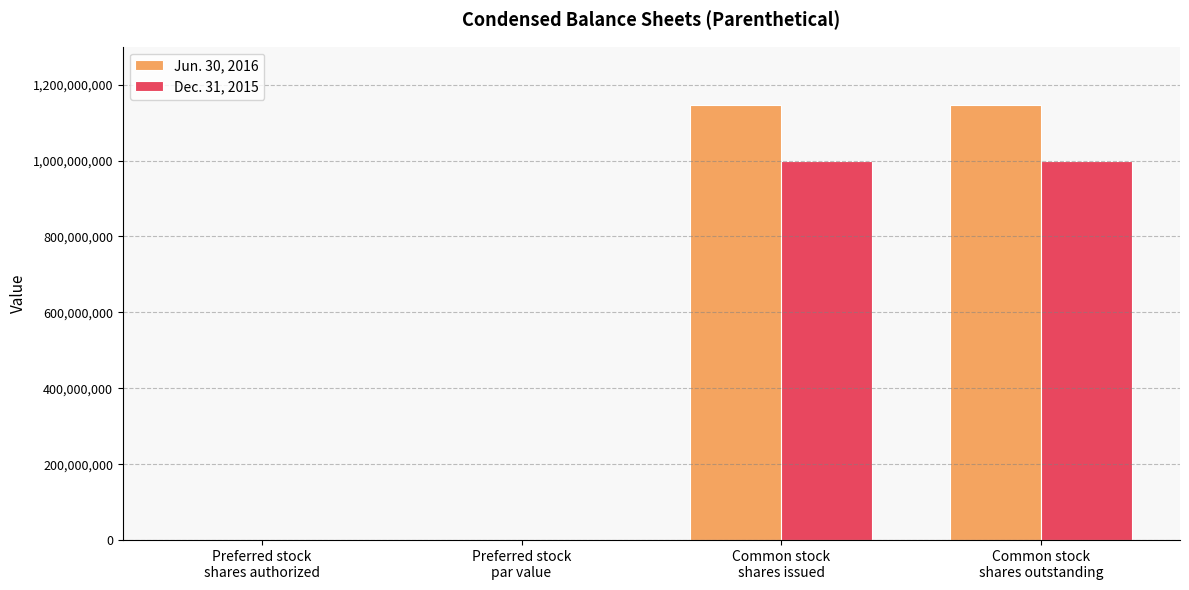

What is the maximum value shown in the chart?

1146000000.0